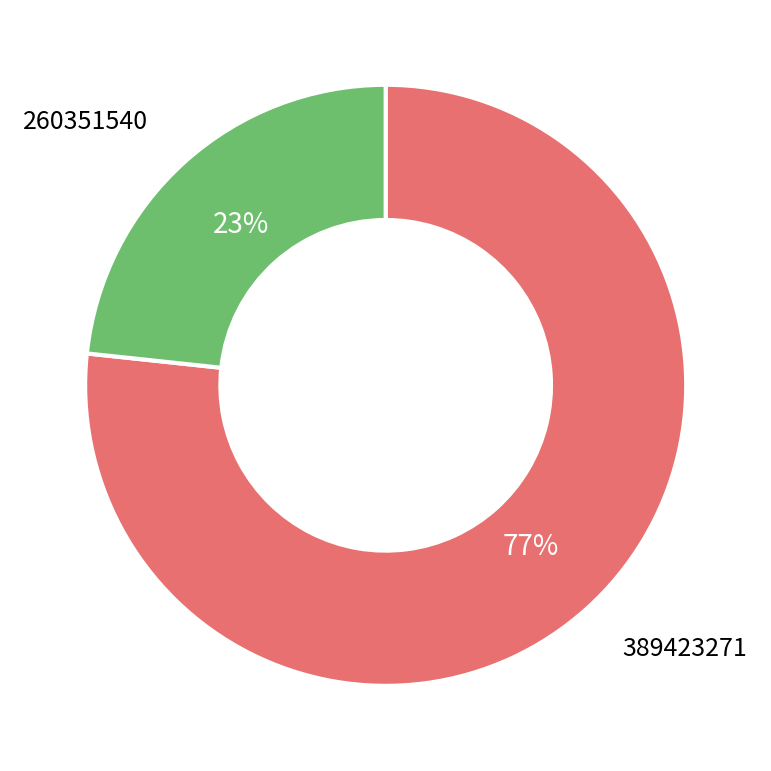

What percentage is the 389423271 slice, to the nearest percent?

77%